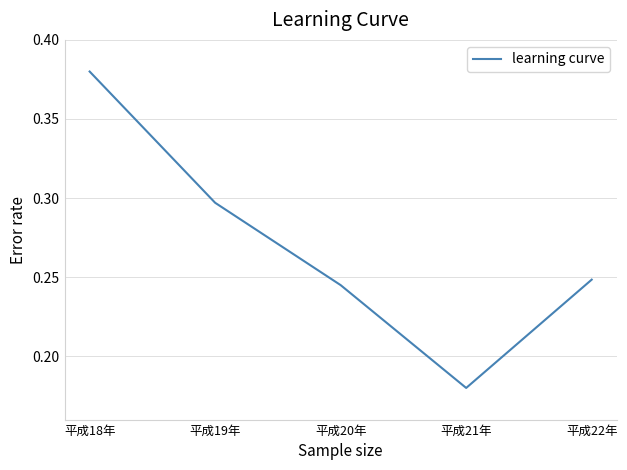

Rank the categories by value from lowest to highest.

平成21年, 平成20年, 平成22年, 平成19年, 平成18年